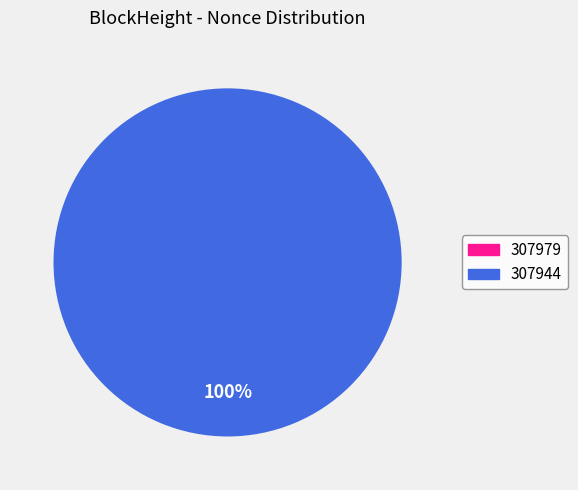

Rank the categories by value from lowest to highest.

307979, 307944